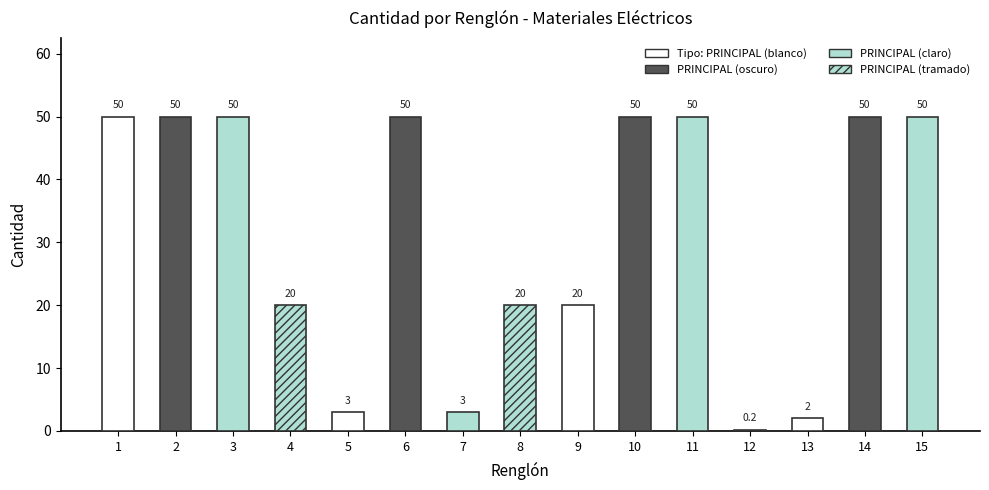

What value does the data have at 1?

50.0